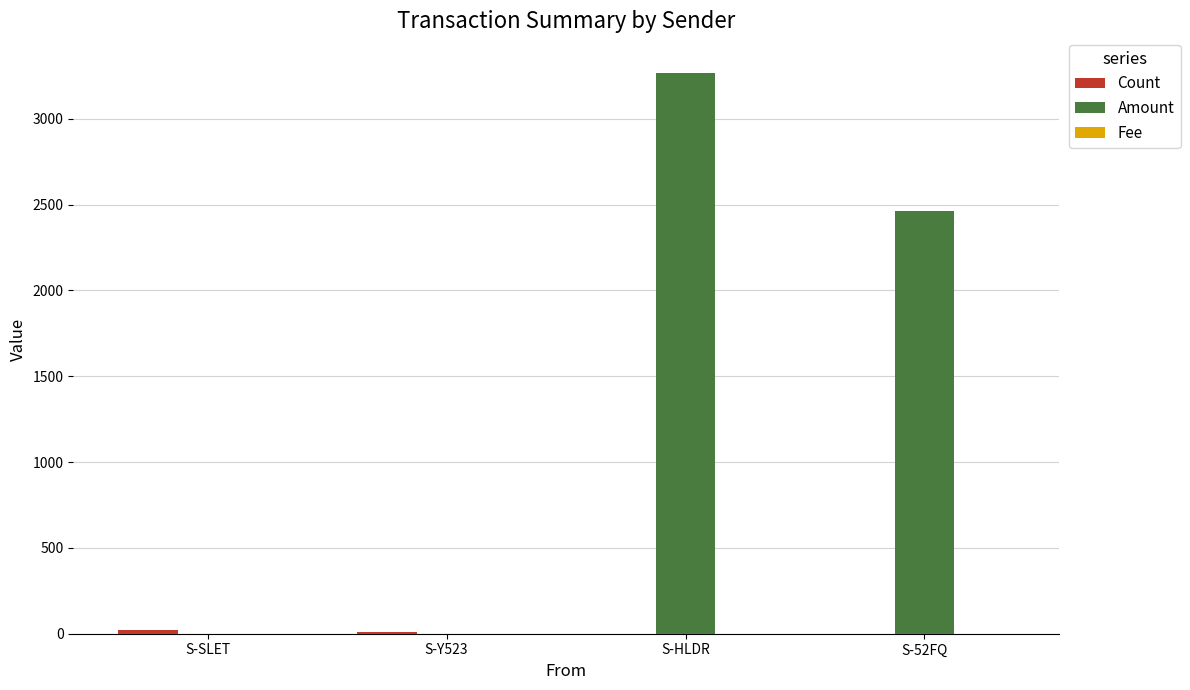

Is it true that Amount equals 3268.0 at S-HLDR?

True